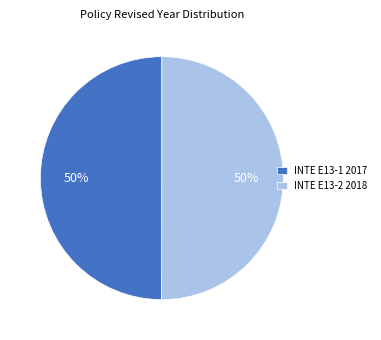

To the nearest percent, what percentage of the pie is INTE E13-1 2017?

50%